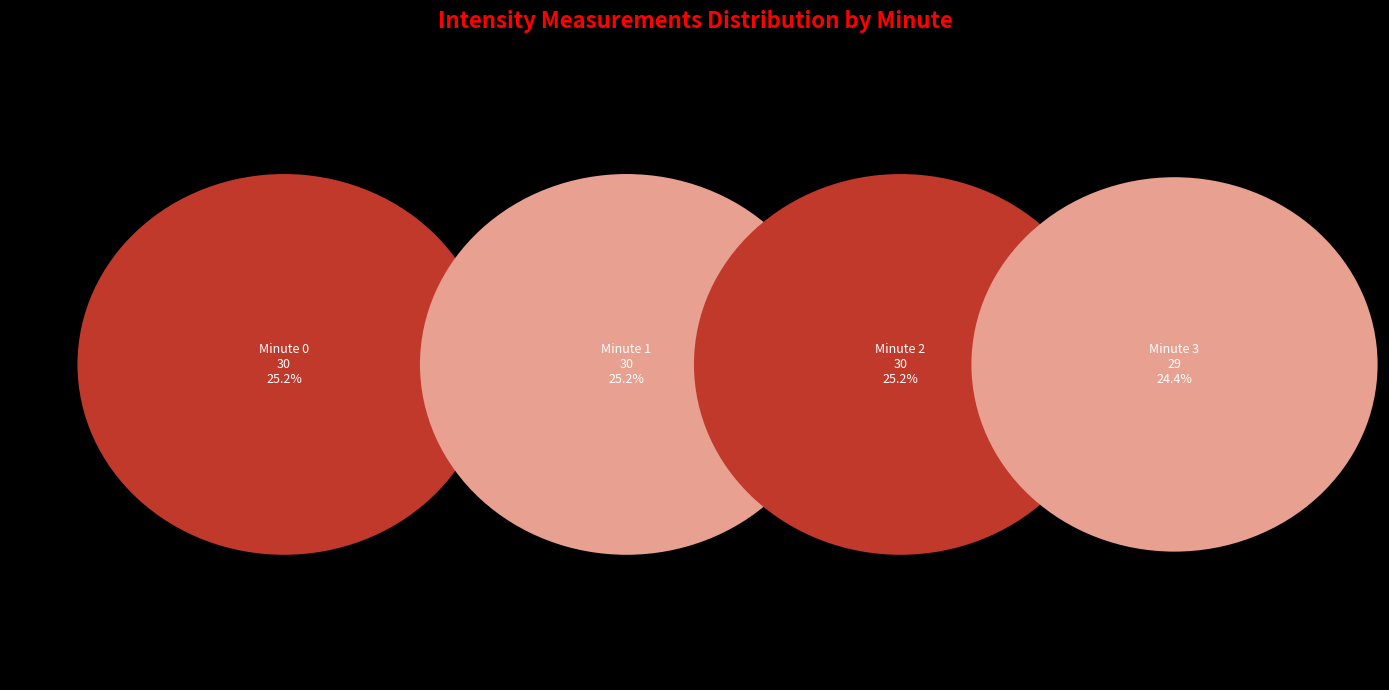

Rank the categories by value from highest to lowest.

minute 0, minute 1, minute 2, minute 3